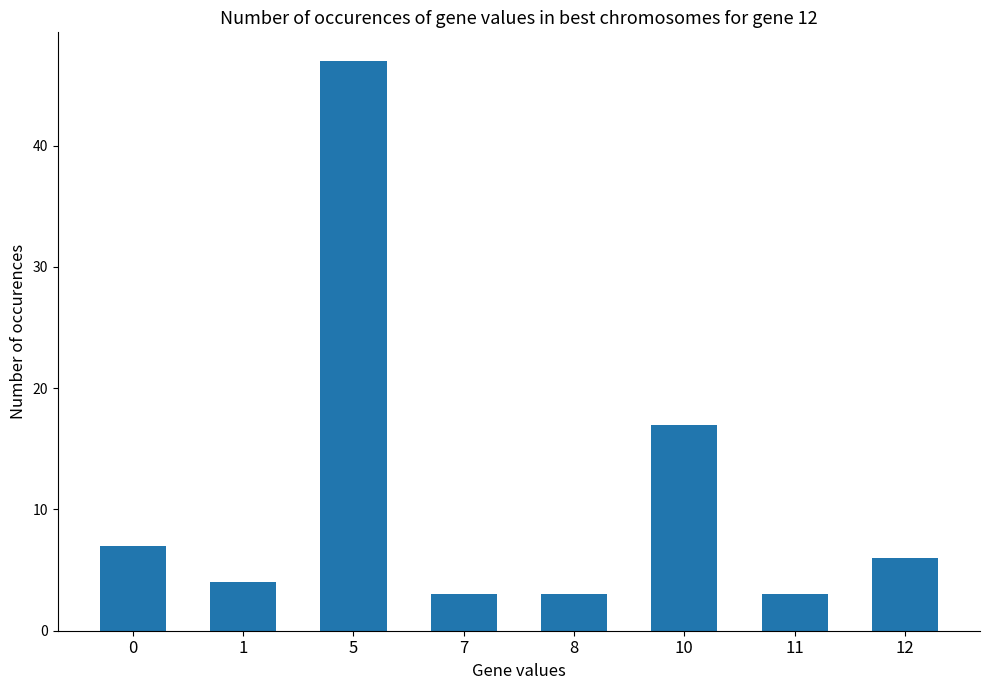

What is the difference between the second highest and minimum values?

14